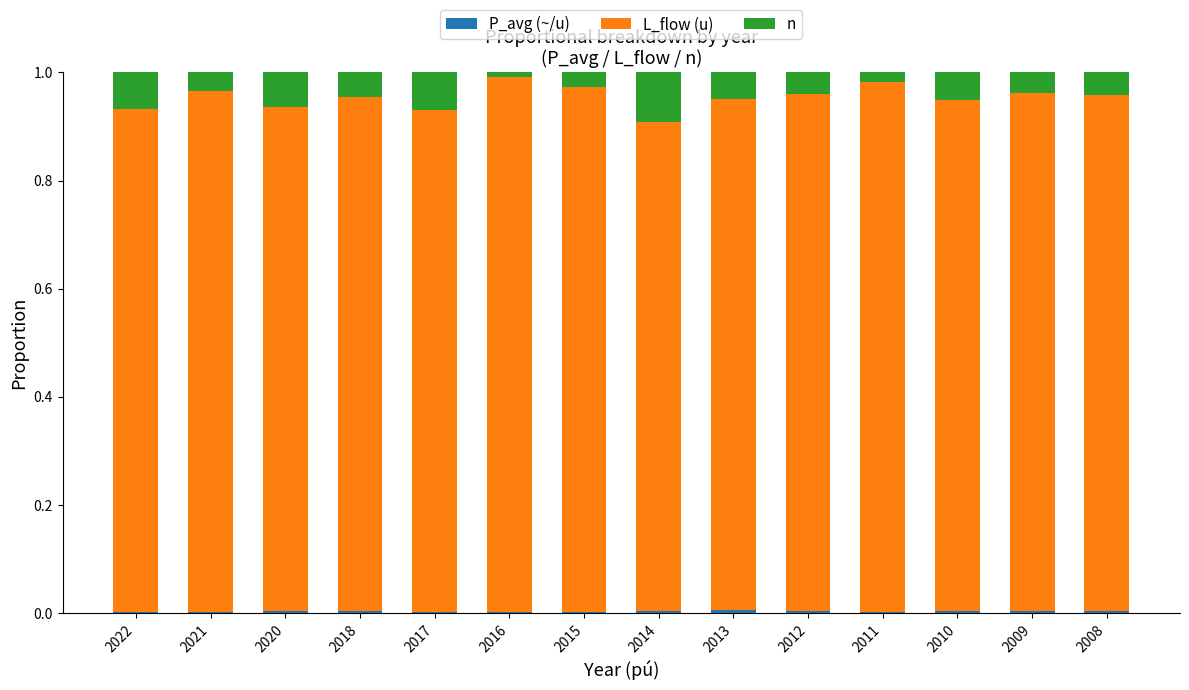

Between 2015 and 2010, which is larger?

2010